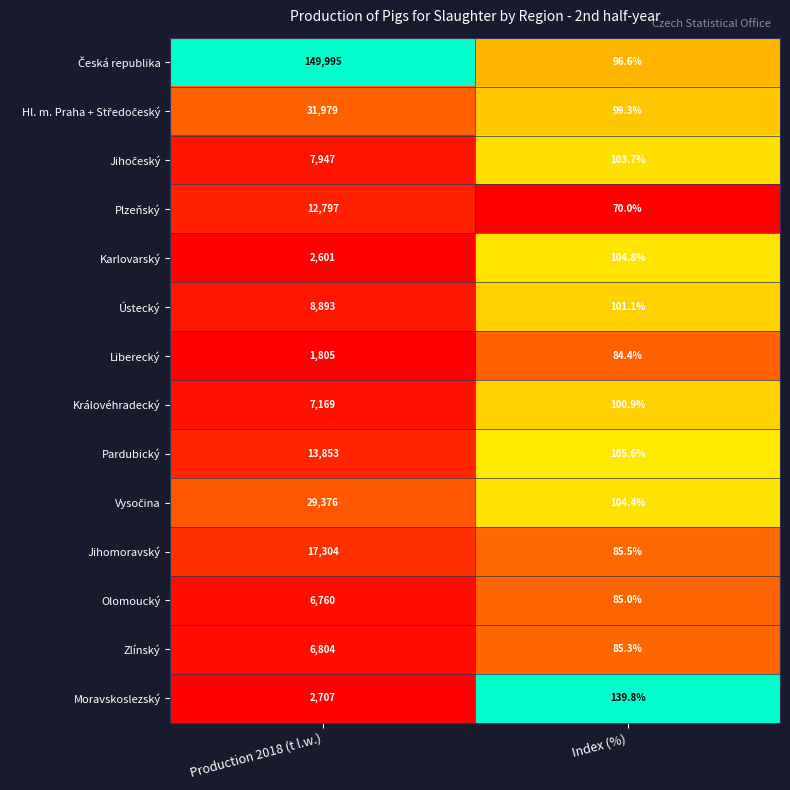

What value does the Pardubický series have at Index (%)?

105.6